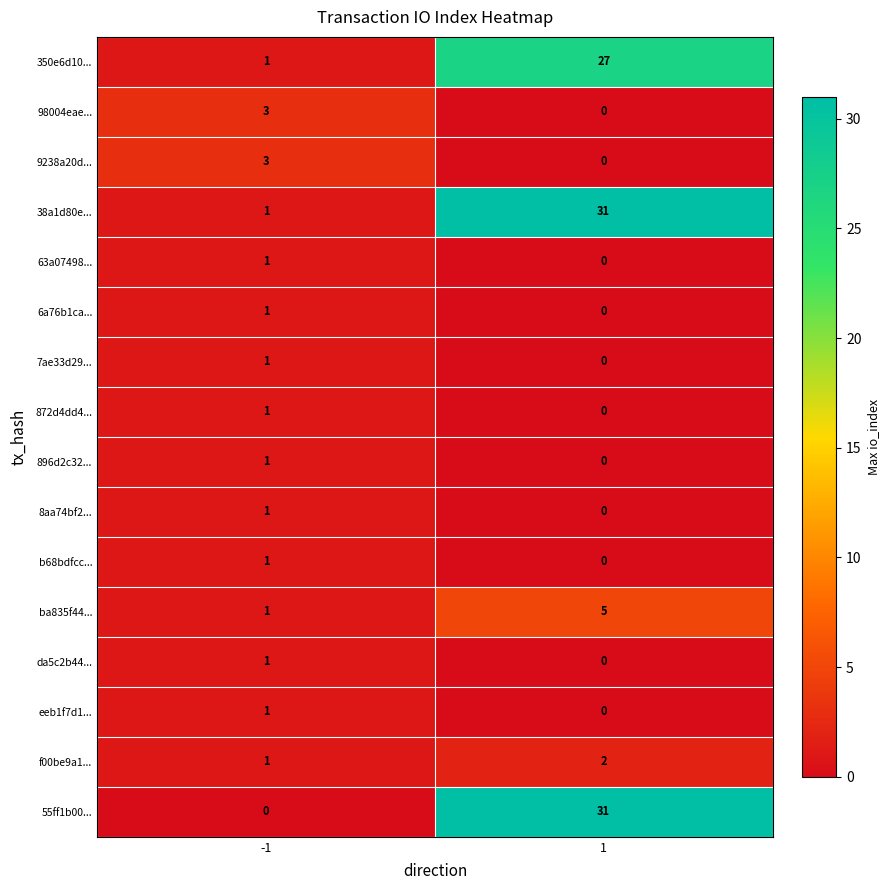

What is the greatest value displayed?

31